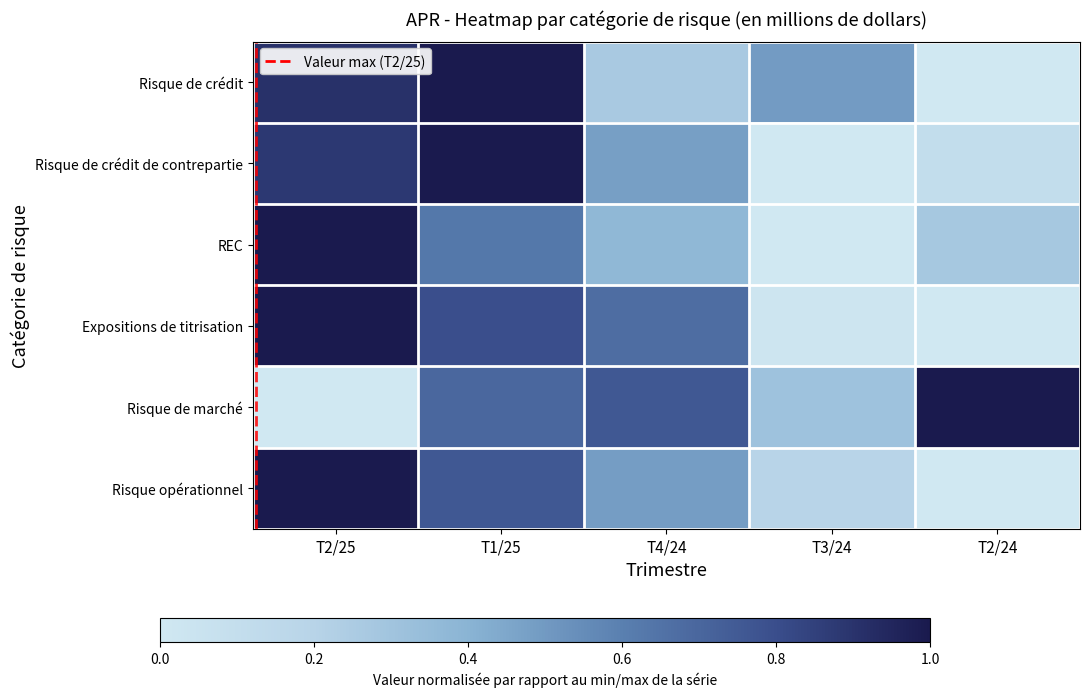

Reading left to right, transcribe all the data shown in this chart.

Risque de crédit: T2/25=0.9	T1/25=1.0	T4/24=0.3	T3/24=0.5	T2/24=0.0
Risque de crédit de contrepartie: T2/25=0.9	T1/25=1.0	T4/24=0.5	T3/24=0.0	T2/24=0.1
REC: T2/25=1.0	T1/25=0.6	T4/24=0.4	T3/24=0.0	T2/24=0.3
Expositions de titrisation: T2/25=1.0	T1/25=0.8	T4/24=0.7	T3/24=0.0	T2/24=0.0
Risque de marché: T2/25=0.0	T1/25=0.7	T4/24=0.8	T3/24=0.3	T2/24=1.0
Risque opérationnel: T2/25=1.0	T1/25=0.8	T4/24=0.5	T3/24=0.2	T2/24=0.0